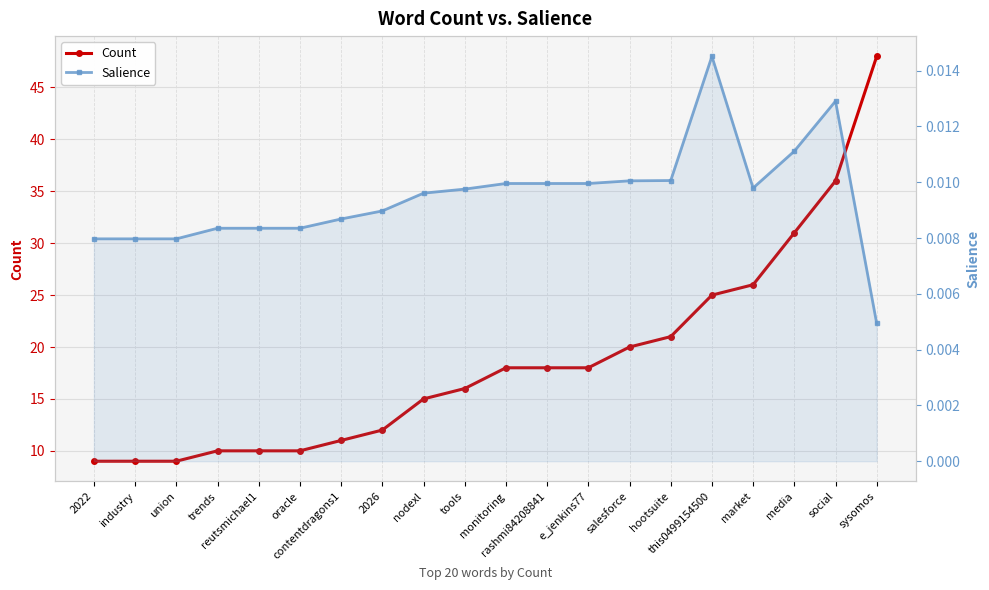

At which category does the chart reach its peak across all series?

sysomos